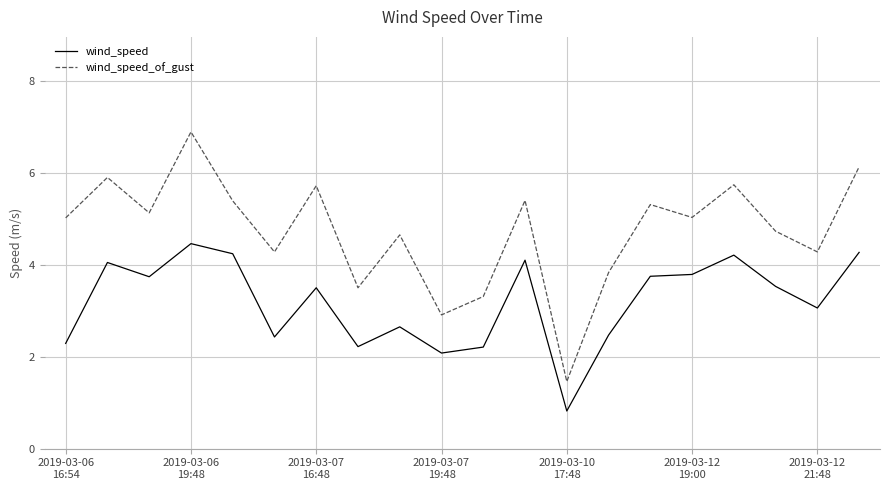

What is the difference between the maximum and minimum values in the wind_speed_of_gust series?

5.4